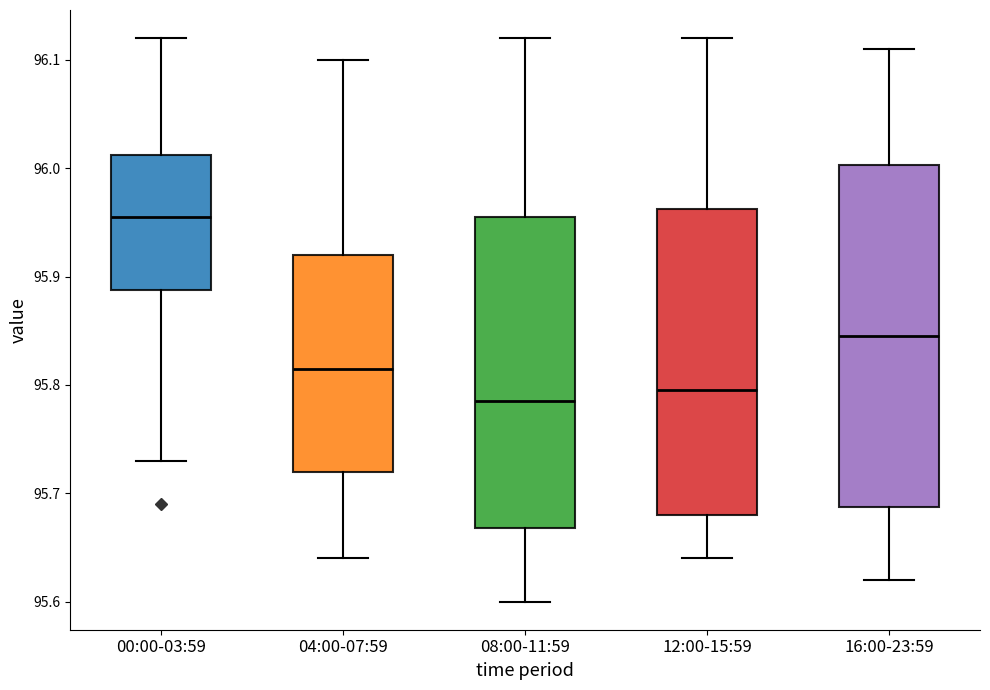

Which box has the highest median line?

00:00-03:59